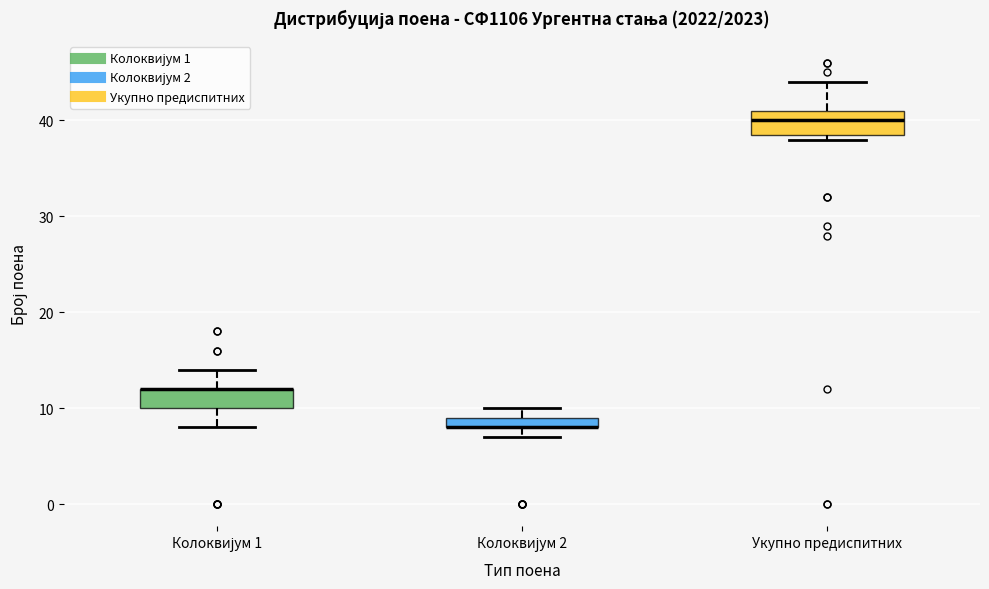

Where does the lower whisker of the box for Колоквијум 1 end on the y-axis? The values are not printed on the chart, so give them approximately, as read against the axis.

8